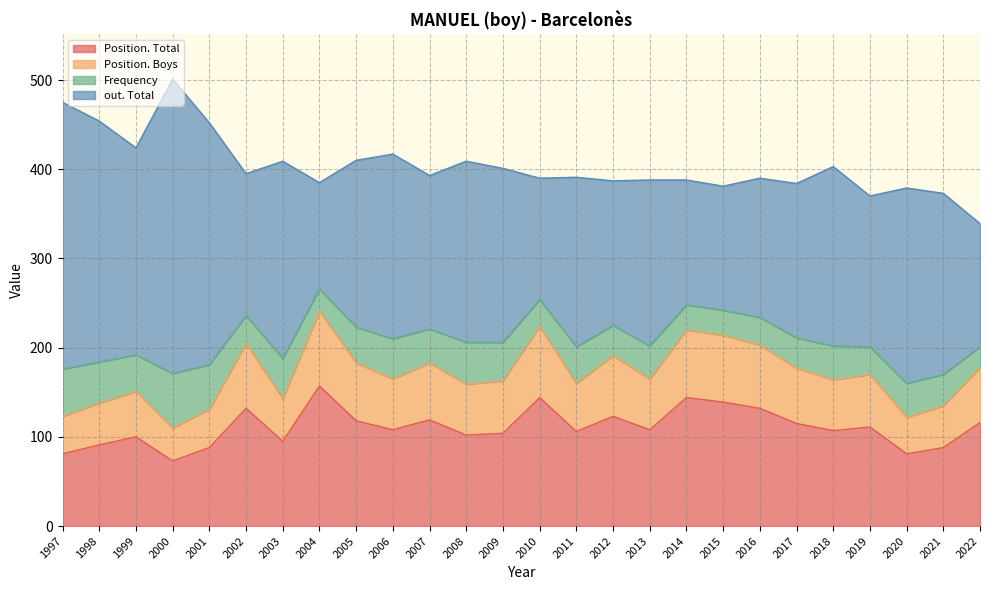

What are all the series names shown in the legend?

Position. Total, Position. Boys, Frequency, out. Total